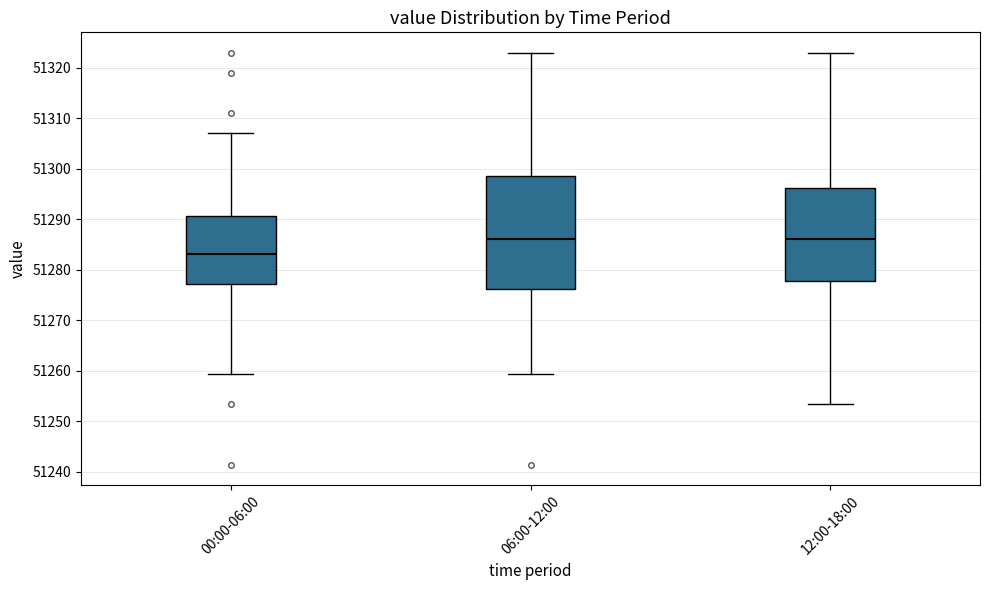

Reading left to right, read every box against the y-axis: the position of its median line, the range the box covers, and the ends of its whiskers. The values are not printed on the chart, so give them approximately, as read against the axis.

00:00-06:00: median 51283, box 51277 to 51291, whiskers 51259 to 51307
06:00-12:00: median 51286, box 51276 to 51299, whiskers 51259 to 51323
12:00-18:00: median 51286, box 51278 to 51296, whiskers 51253 to 51323